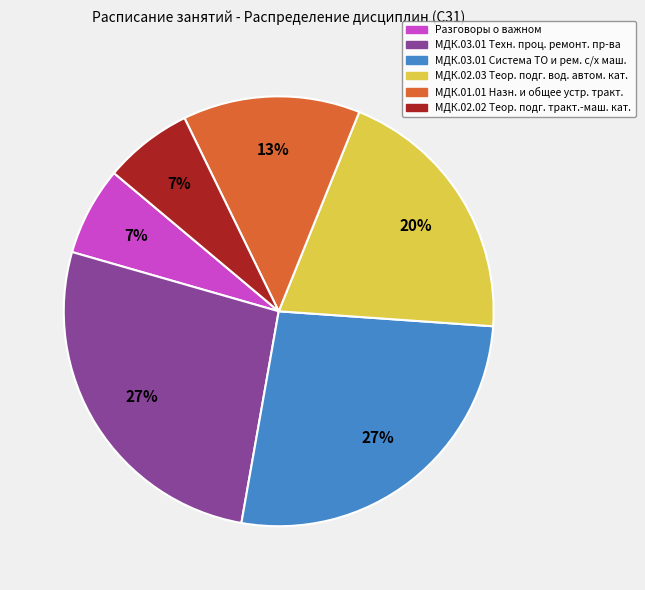

How many segments does this pie chart have?

6